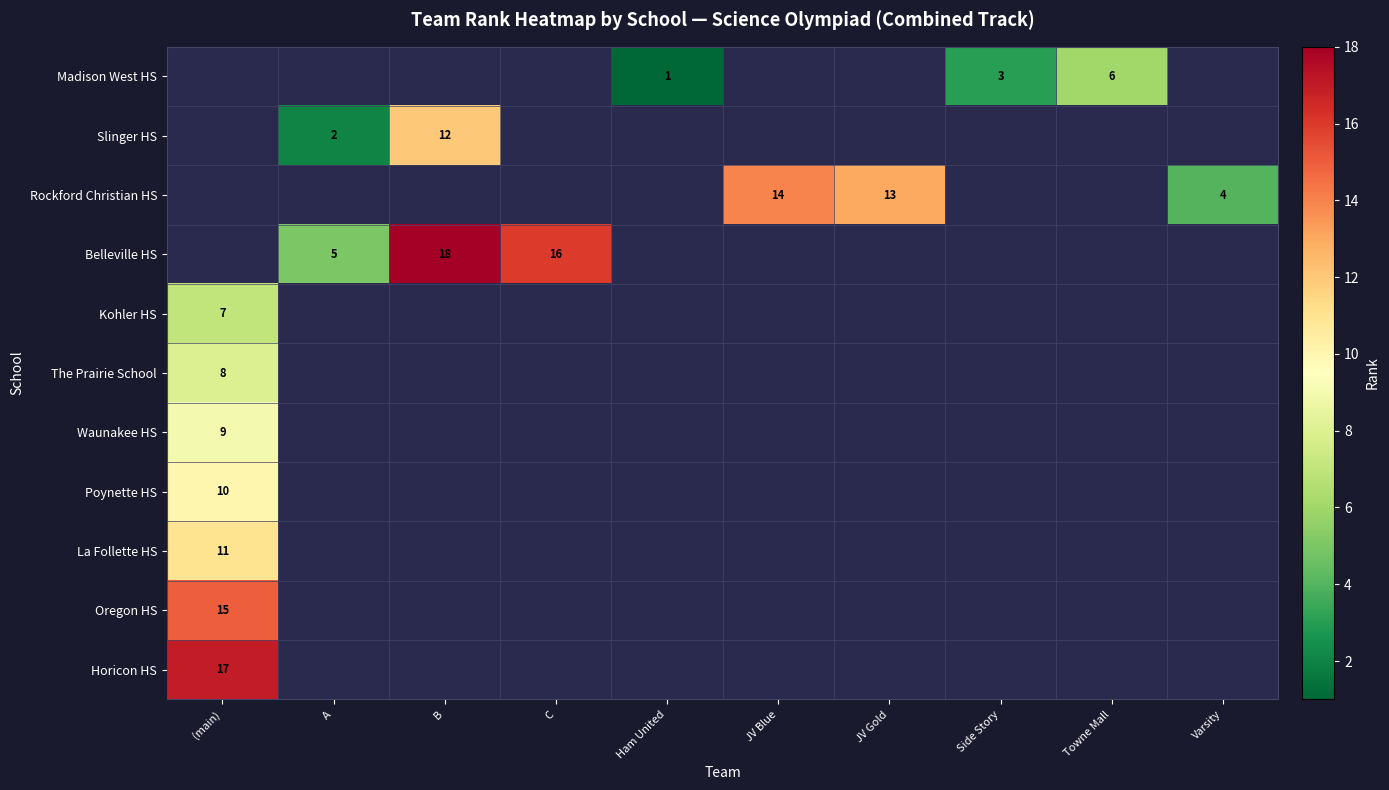

What is the minimum value shown in the chart?

1.0